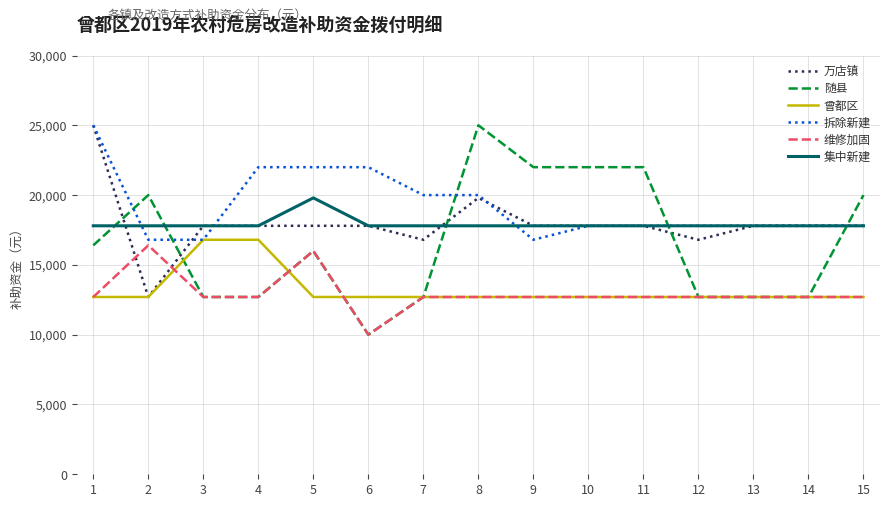

What is the difference between the highest and lowest values at 4?

9300